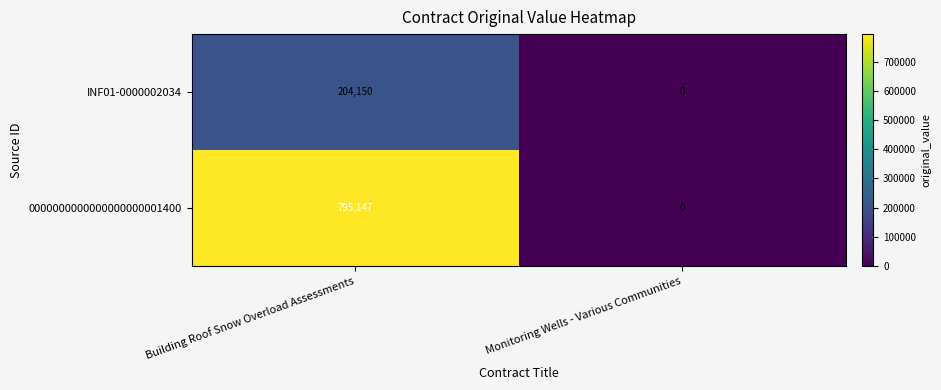

Is it true that INF01-0000002034 equals 0 at Monitoring Wells - Various Communities?

True